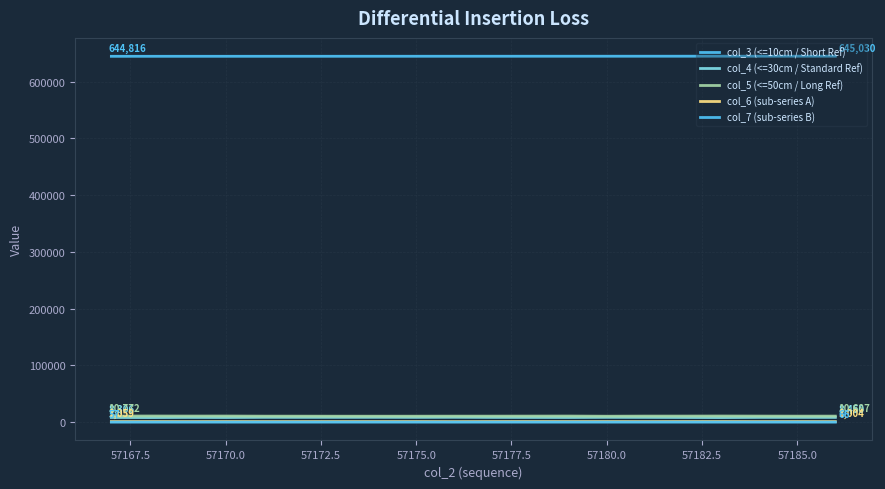

Does the chart have visible grid lines?

Yes